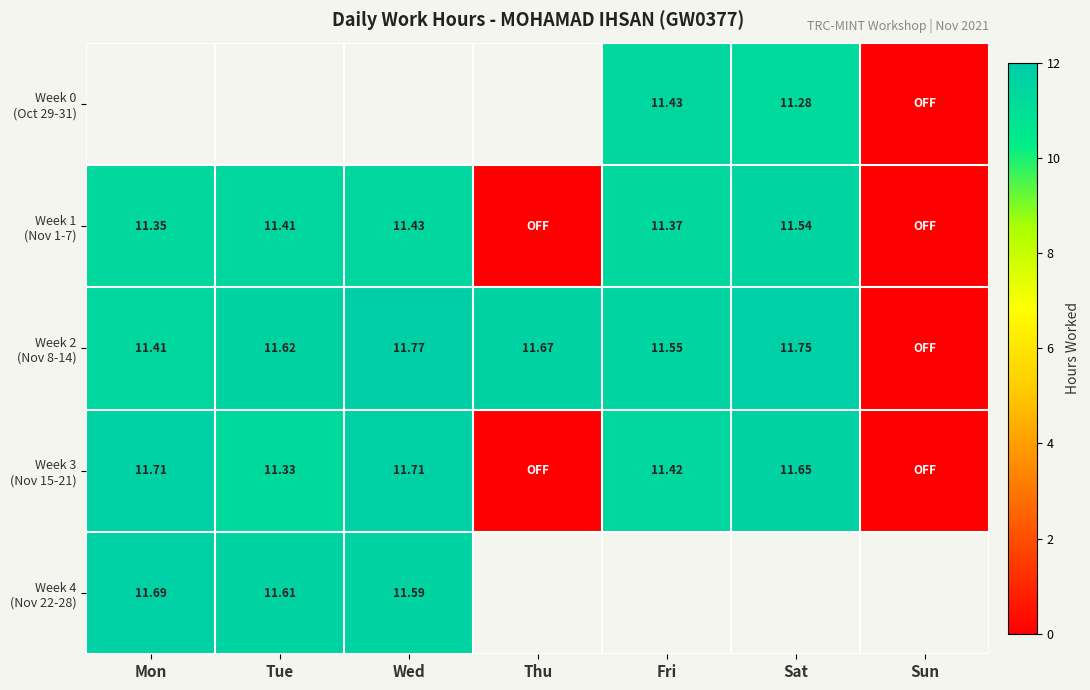

What is the sum of the Week 2 (Nov 8-14) values at Sat and Wed?

23.5